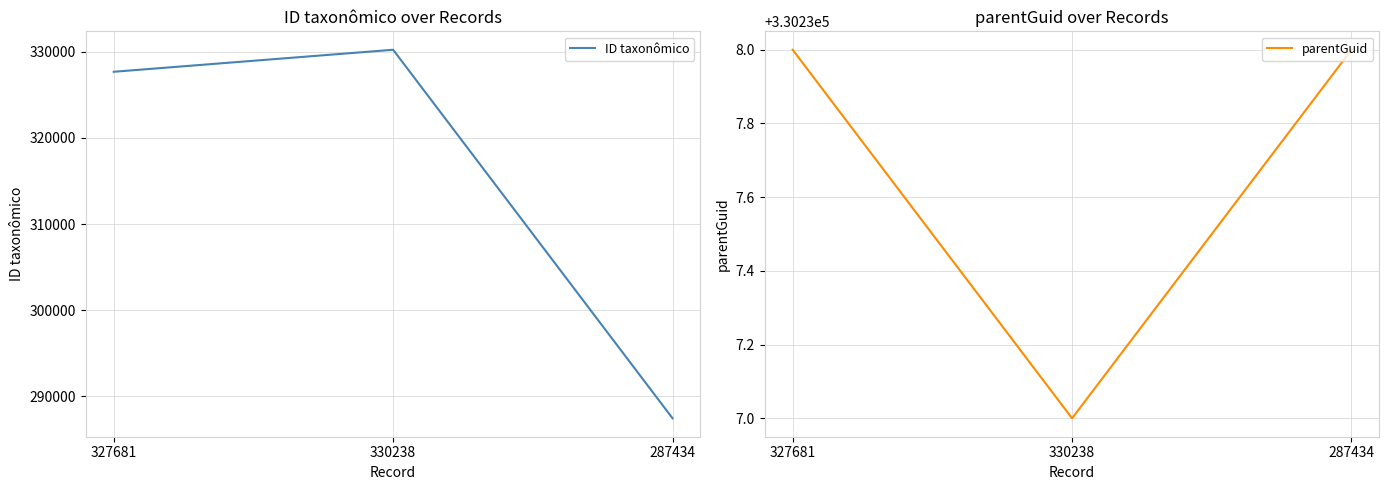

Rank the series by their maximum value, from lowest to highest.

ID taxonômico, parentGuid